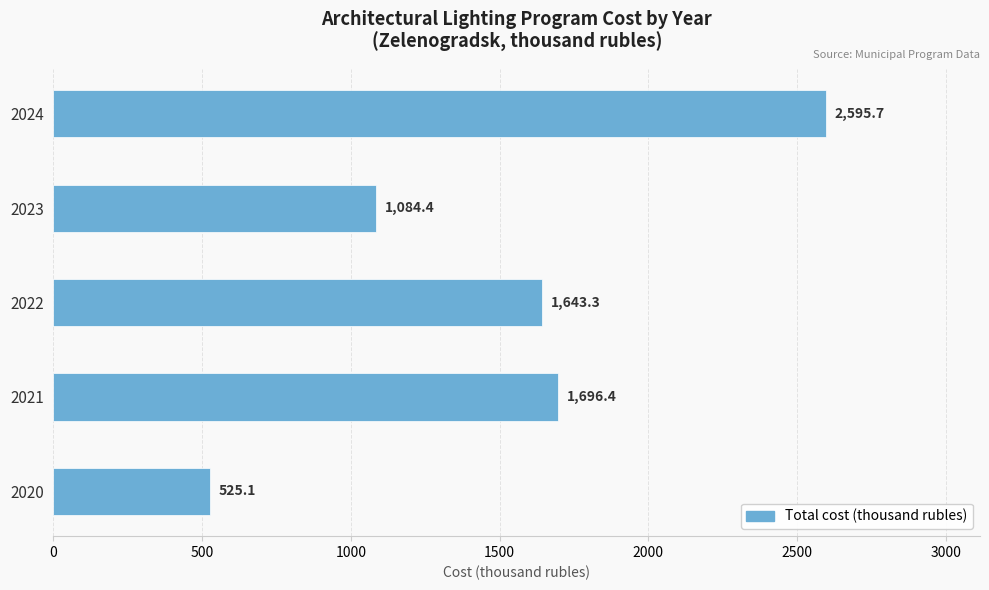

Count the number of categories in the chart.

5